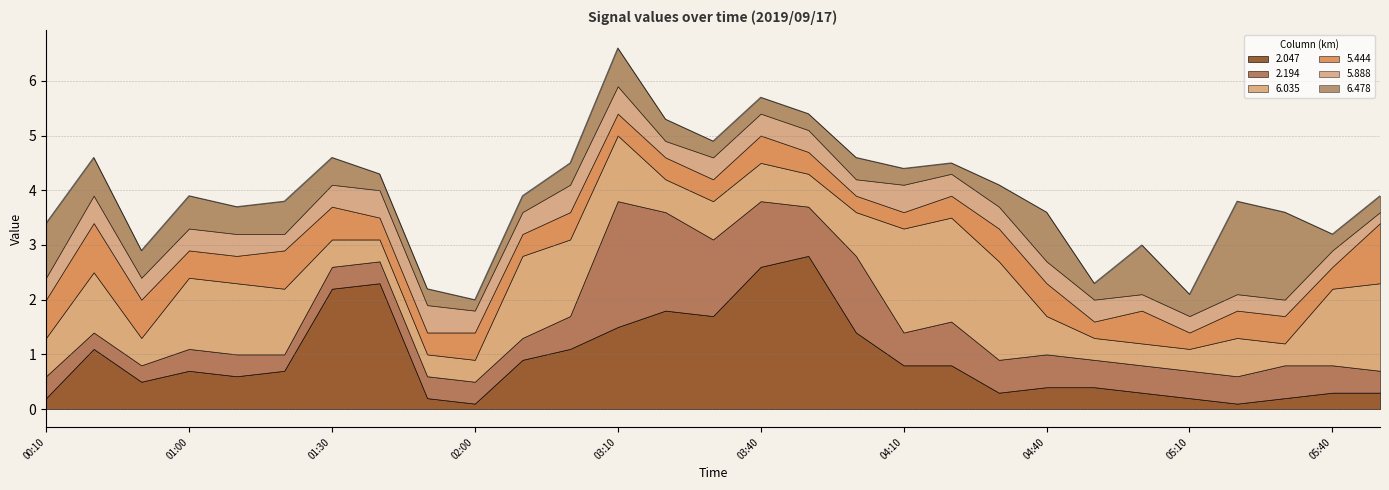

What is the minimum value for 2.194?

0.3